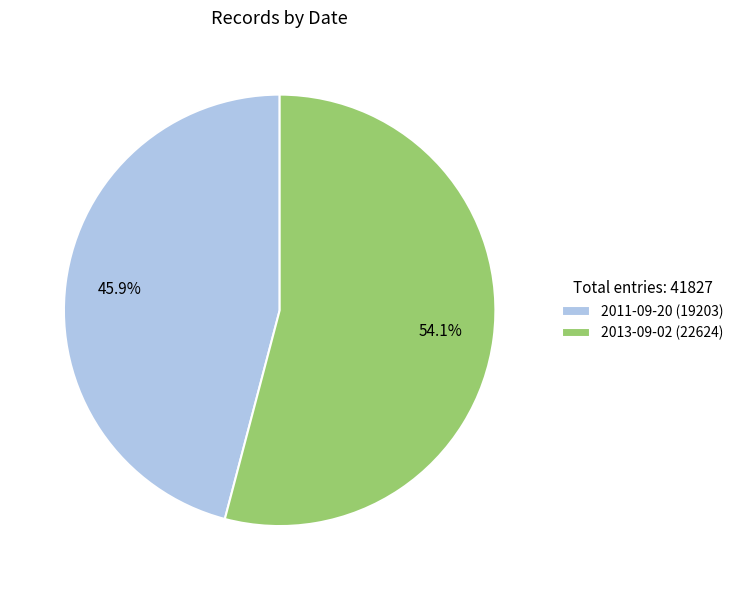

Between 2011-09-20 and 2013-09-02, which is larger?

2013-09-02